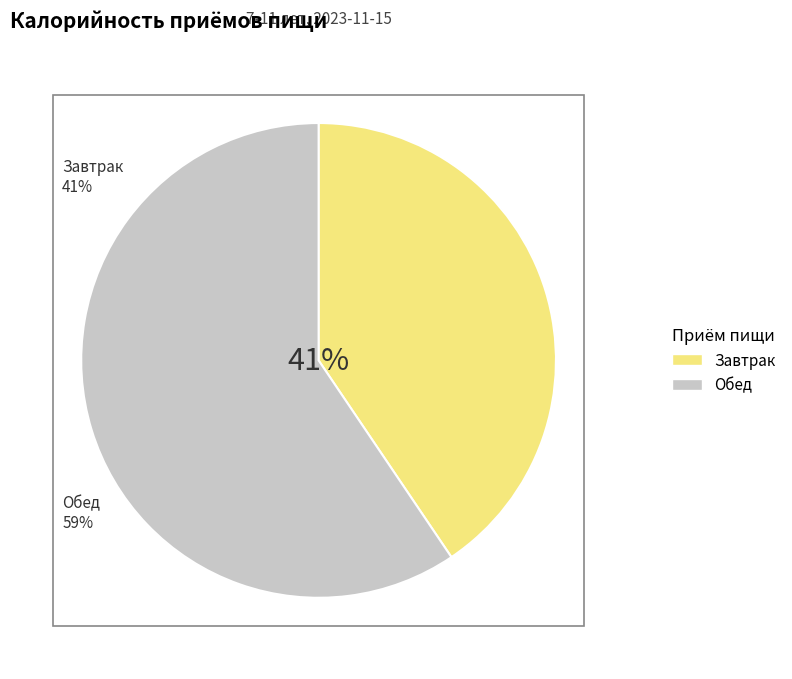

Do Завтрак and Обед together represent more than half of the pie?

Yes